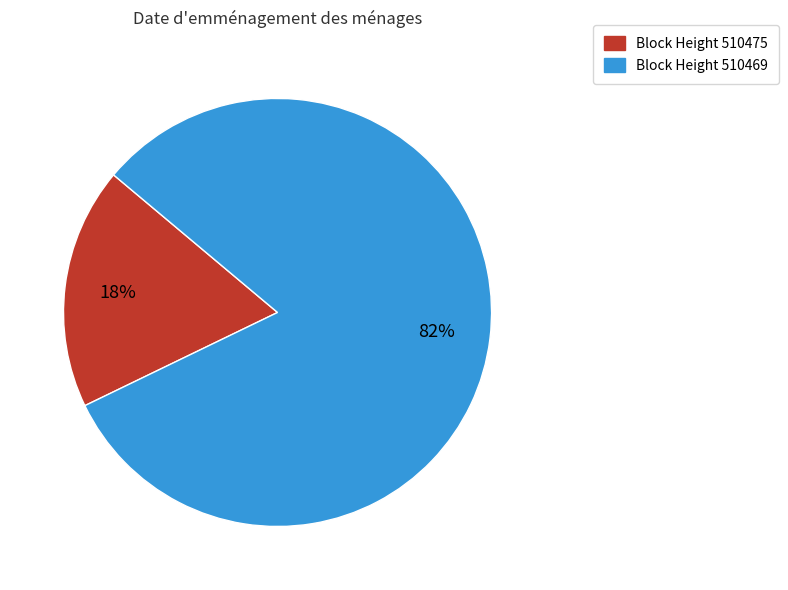

Between Block Height 510469 and Block Height 510475, which is larger?

Block Height 510469